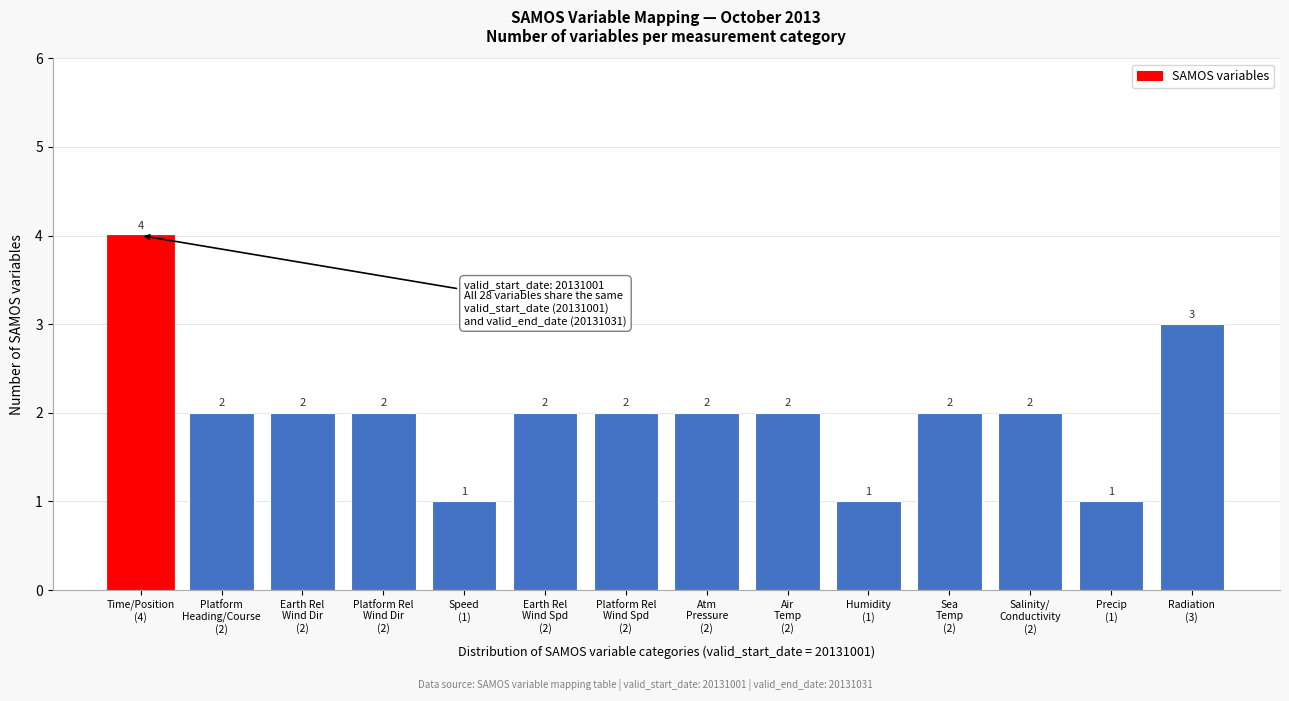

Reading right to left, what are all the values shown in this chart?

3	1	2	2	1	2	2	2	2	1	2	2	2	4